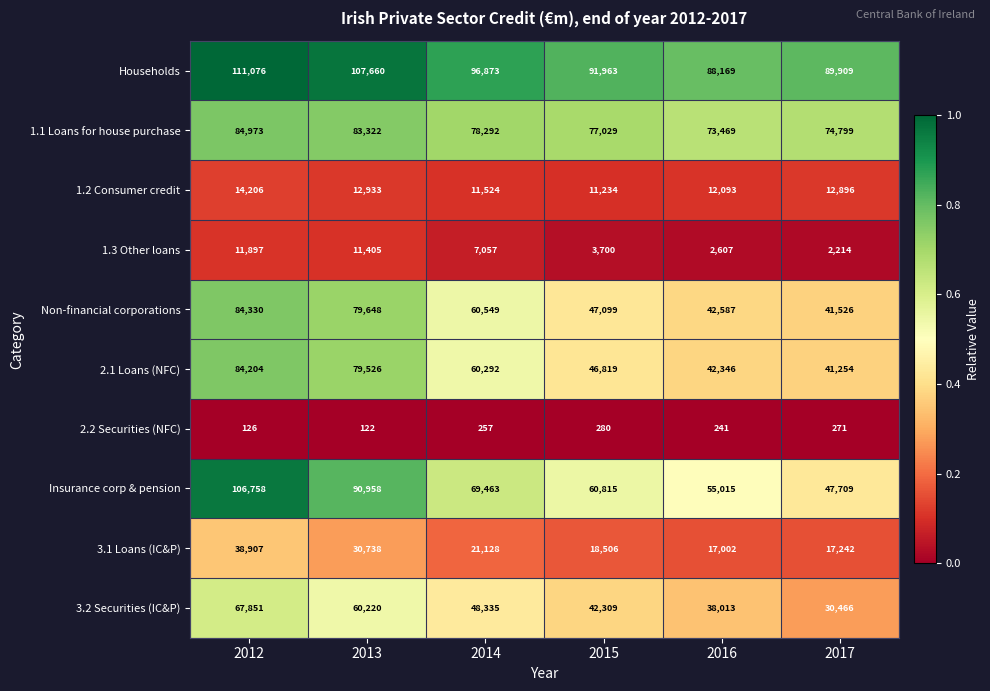

What is the difference between the maximum and minimum values in the 2.1 Loans (NFC) series?

42950